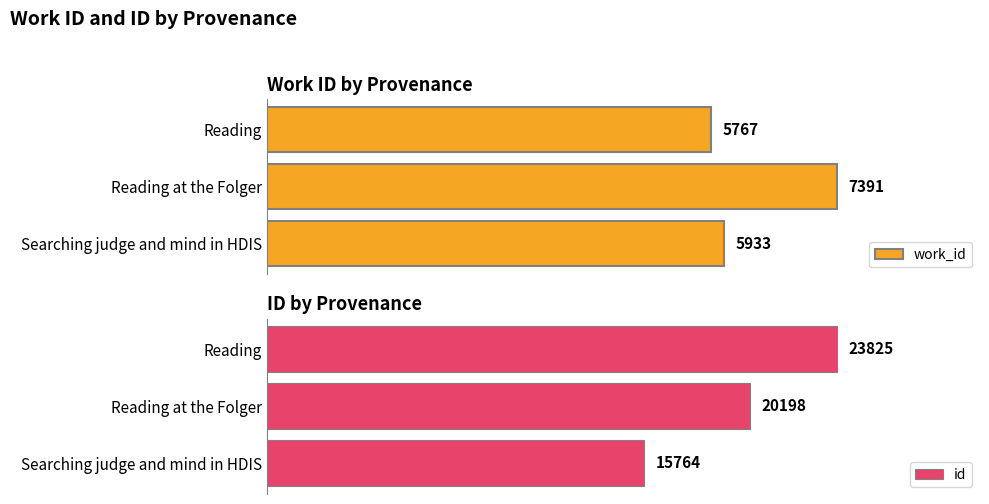

Rank the categories by id value from highest to lowest.

Reading, Reading at the Folger, Searching judge and mind in HDIS